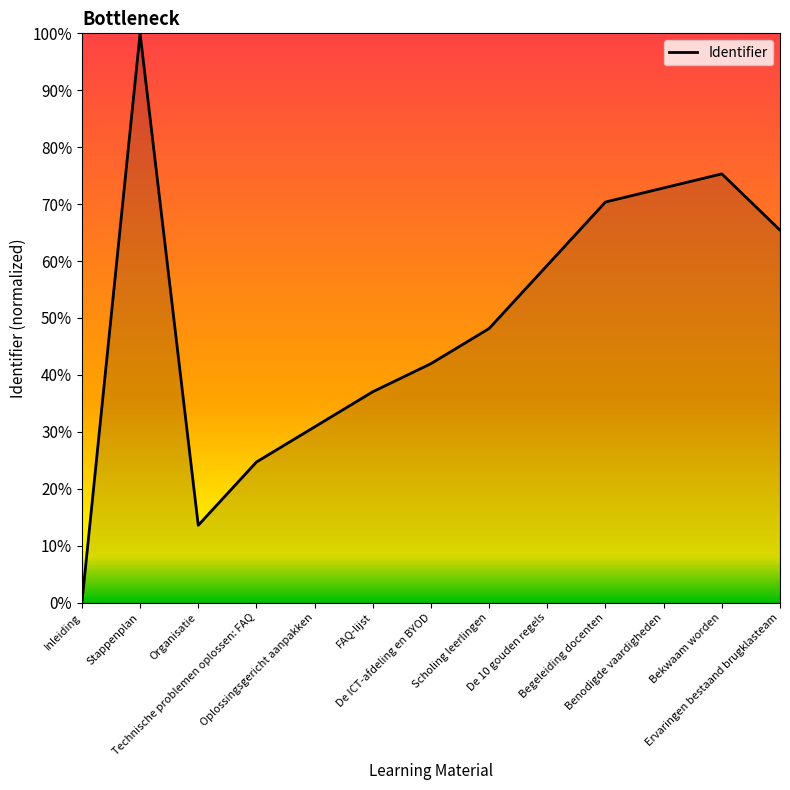

Read the value at Oplossingsgericht aanpakken.

30.9